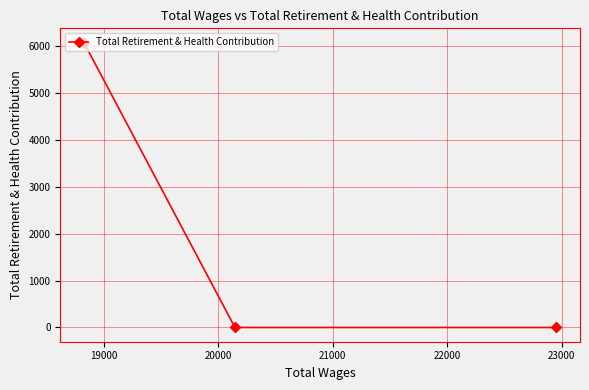

What is the average value?

2026